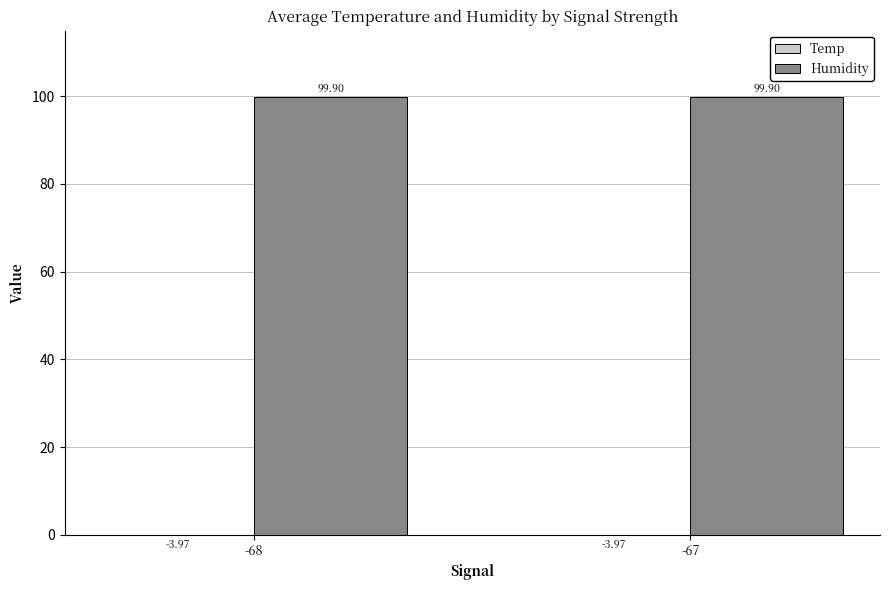

Read the Temp value at -67.

-4.0